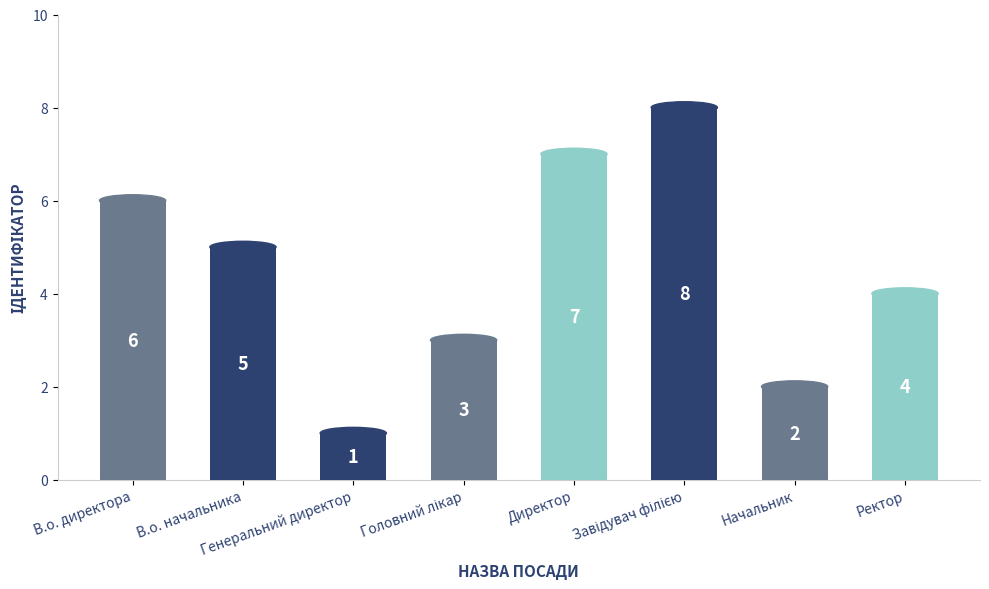

How many distinct data groups are displayed?

1